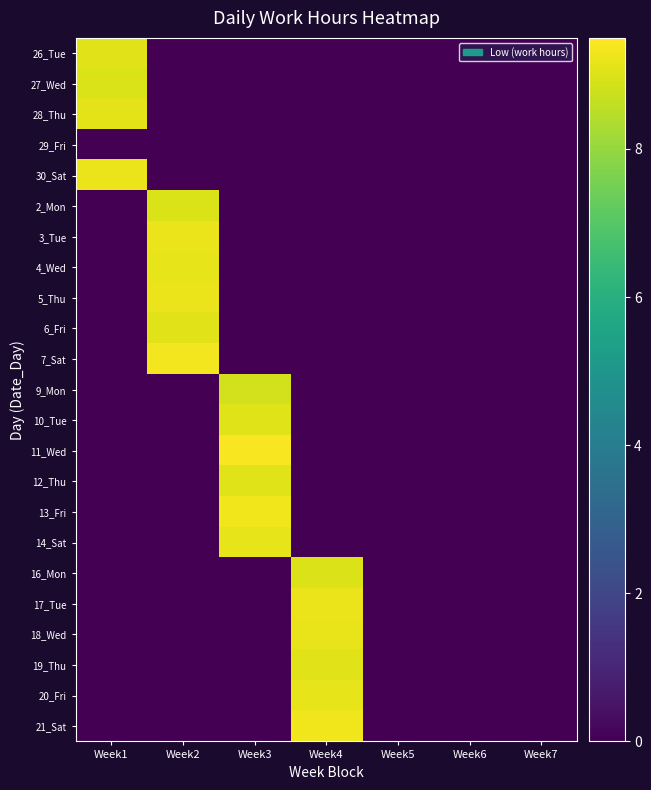

Which has a higher value, Week4 or Week5?

Week4